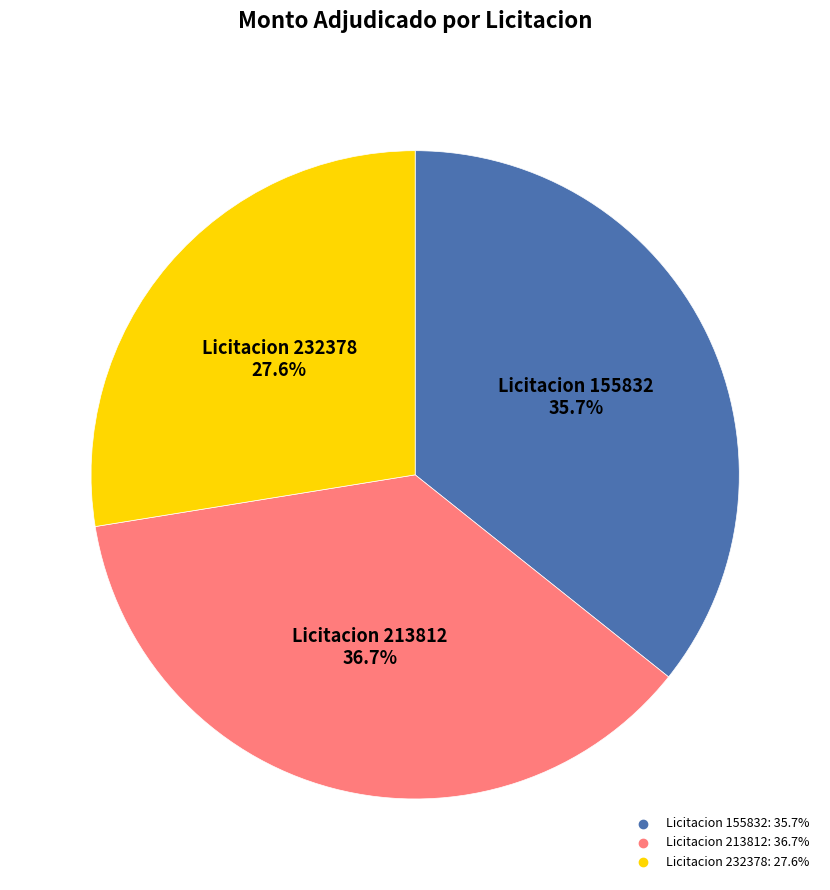

To the nearest percent, what is the difference between the largest and smallest slice percentages?

9%